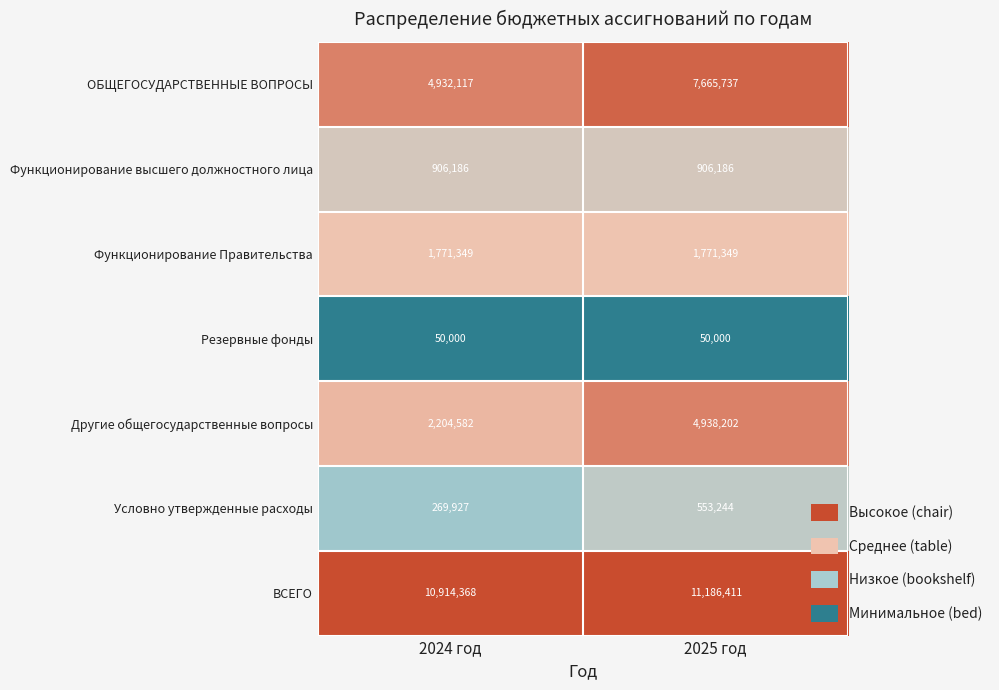

Which series has the largest total across all categories?

ВСЕГО